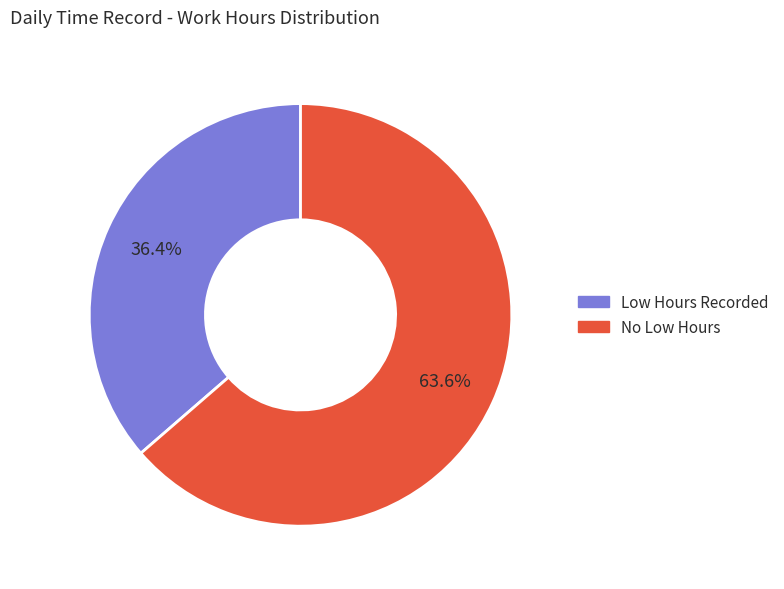

Is there a majority slice in this chart?

Yes